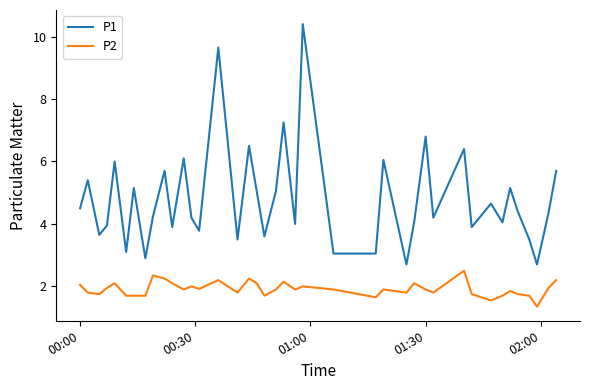

True or false: P2 and P1 cross at least once.

False